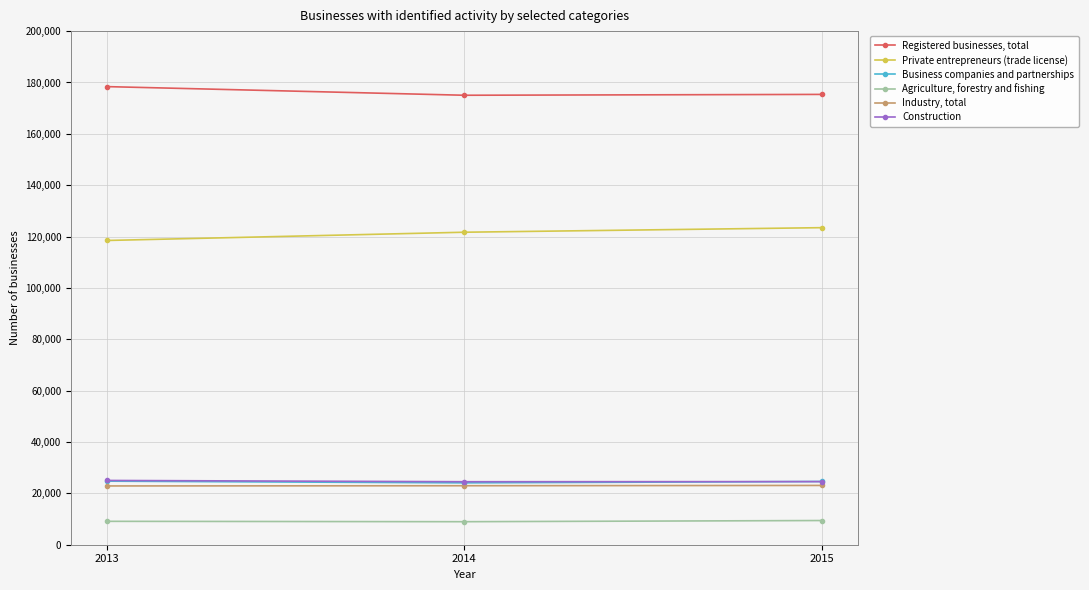

The Registered businesses, total series shows 175024 at 2014. True or false?

True